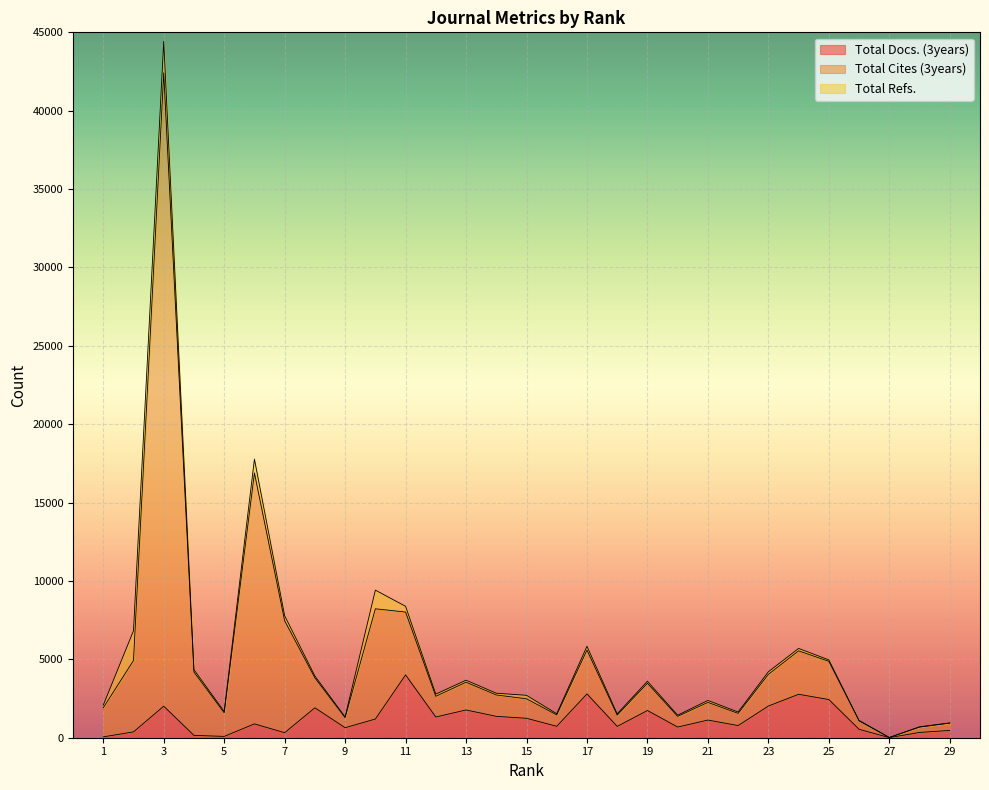

The value of Total Docs. (3years) at 11 is 2196. True or false?

False